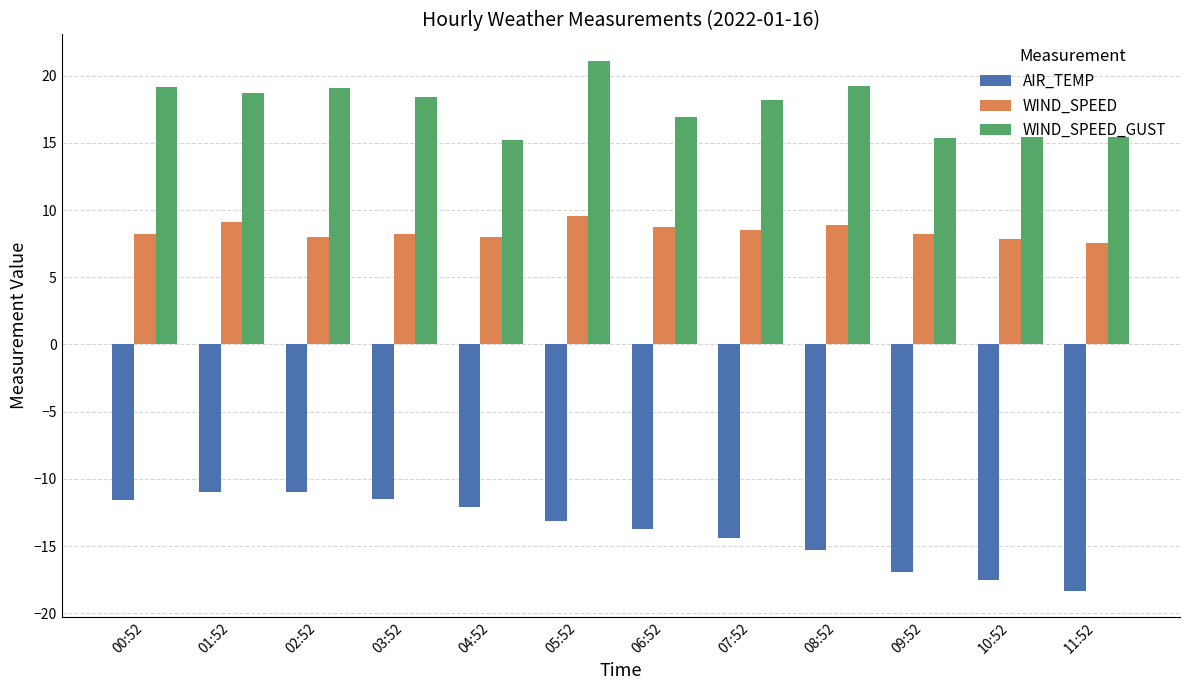

What is the total value across all series at 05:52?

17.5